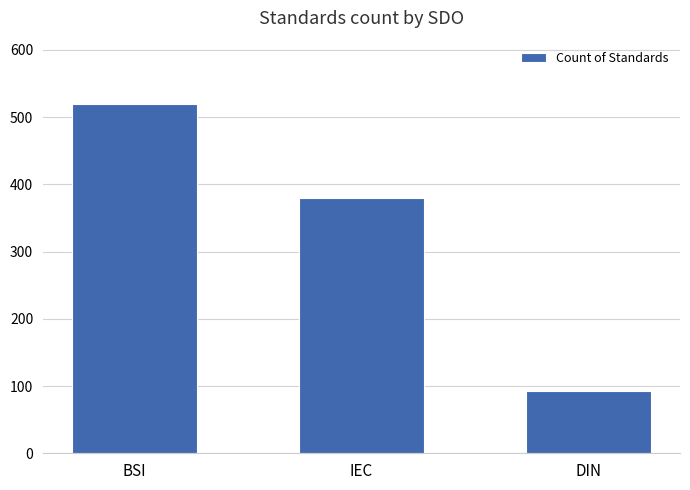

Which label corresponds to the largest value in the chart?

BSI